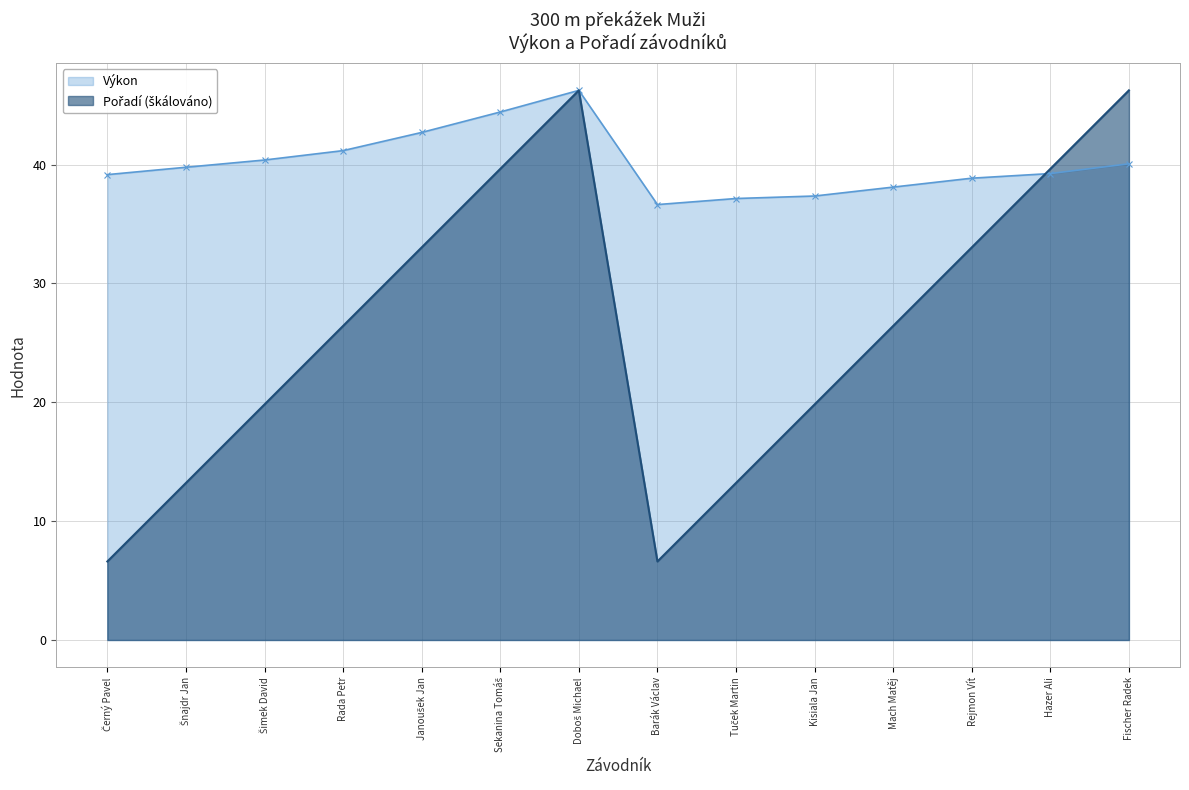

The Pořadí series shows 65.8 at Hazer Ali. True or false?

False